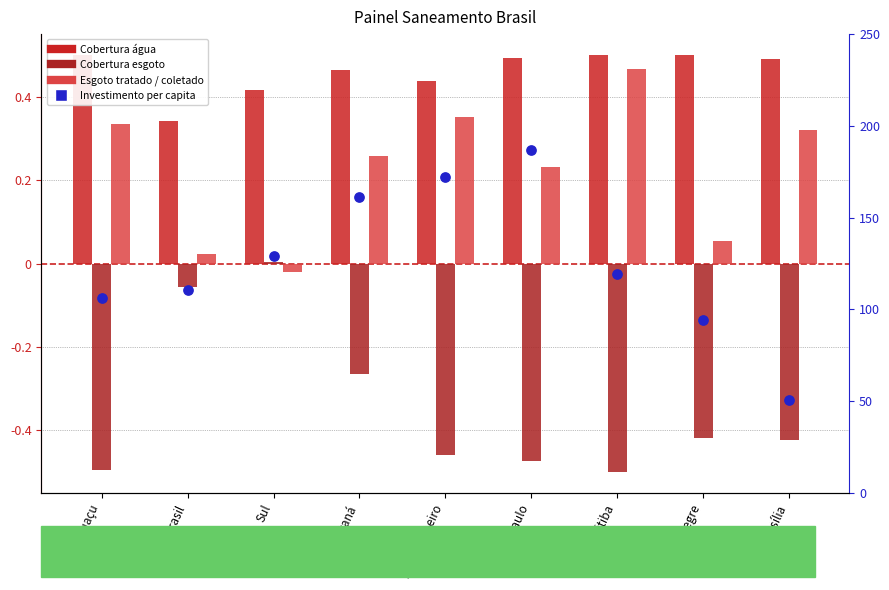

Which series has the largest total across all categories?

Investimento per capita